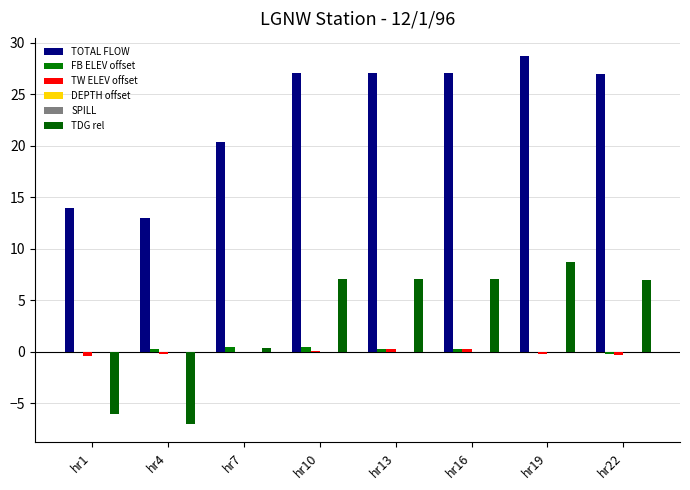

How many bars are there in total?

48